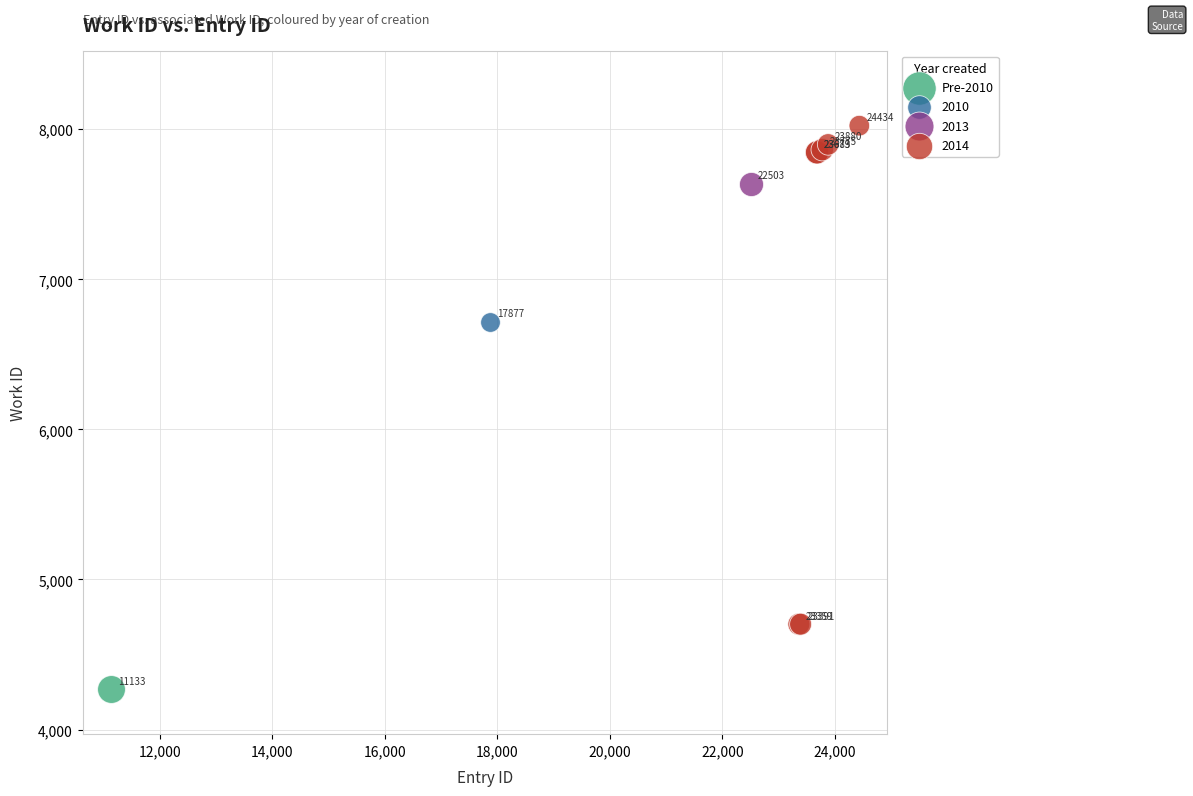

Which series reaches the maximum Y coordinate?

2014